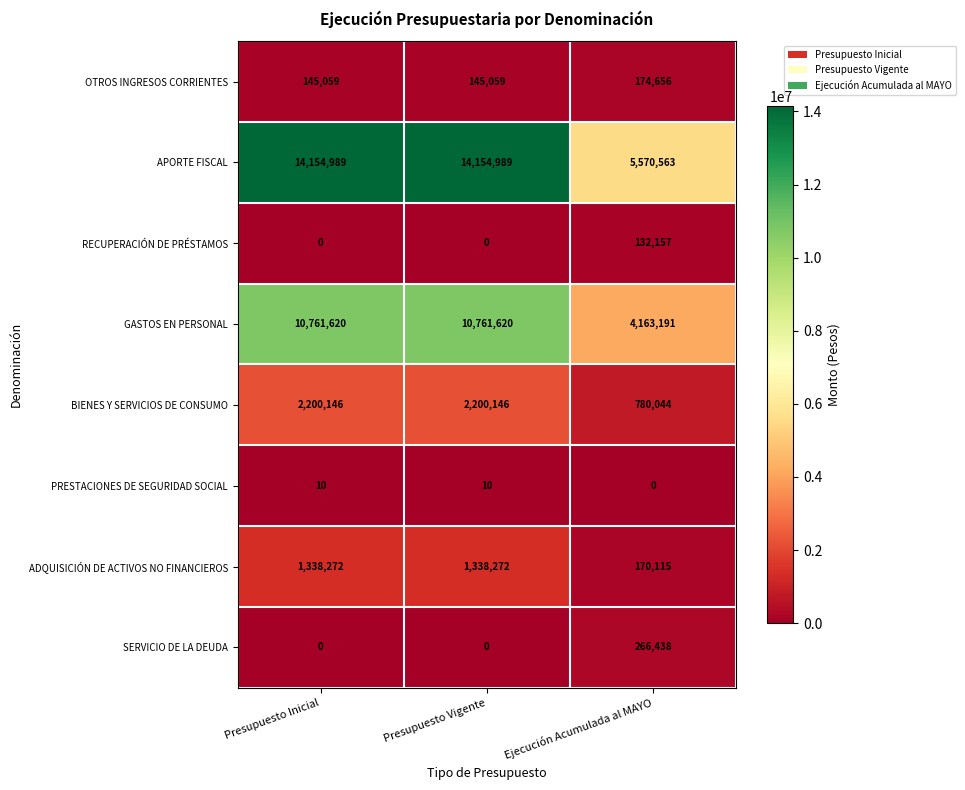

Which series has the largest total across all categories?

APORTE FISCAL